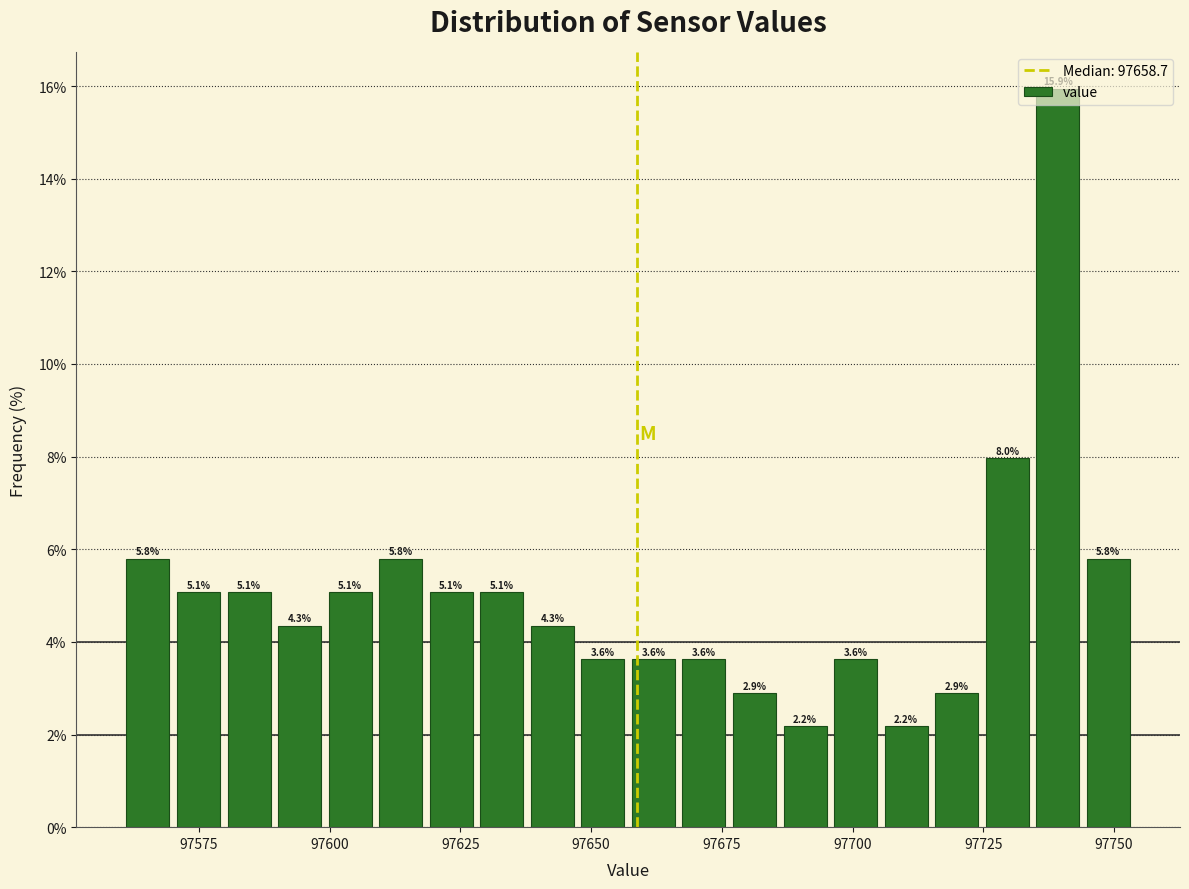

Around what value on the x-axis is the tallest bar? Give the approximate position of its centre, as read against the axis.

97740